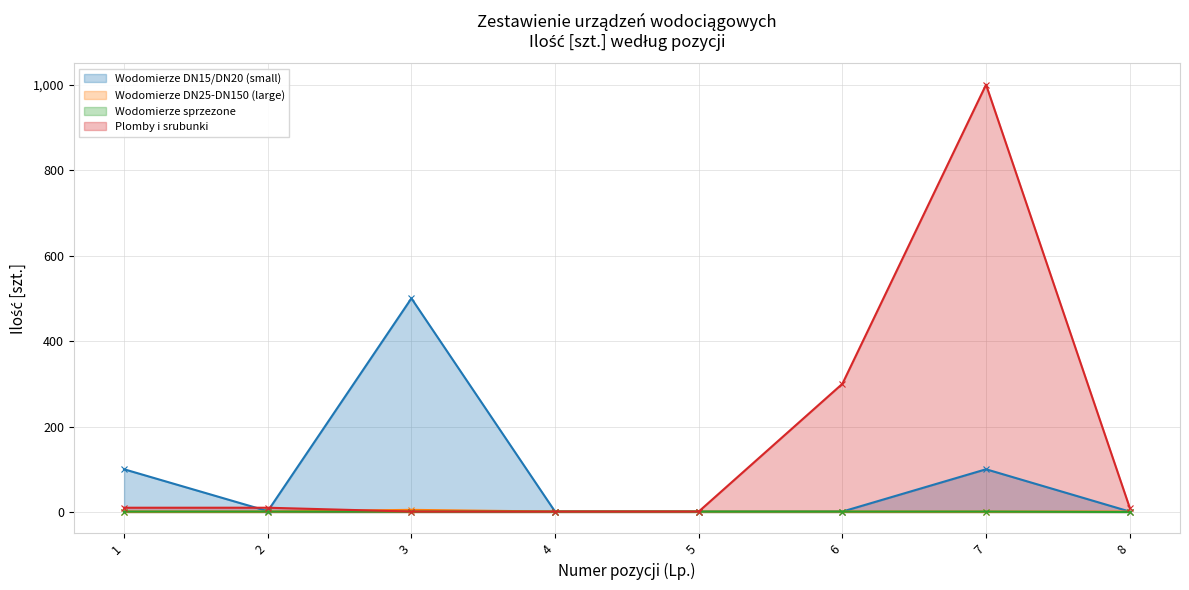

True or false: Plomby i srubunki has a value of 300 at 6.

True